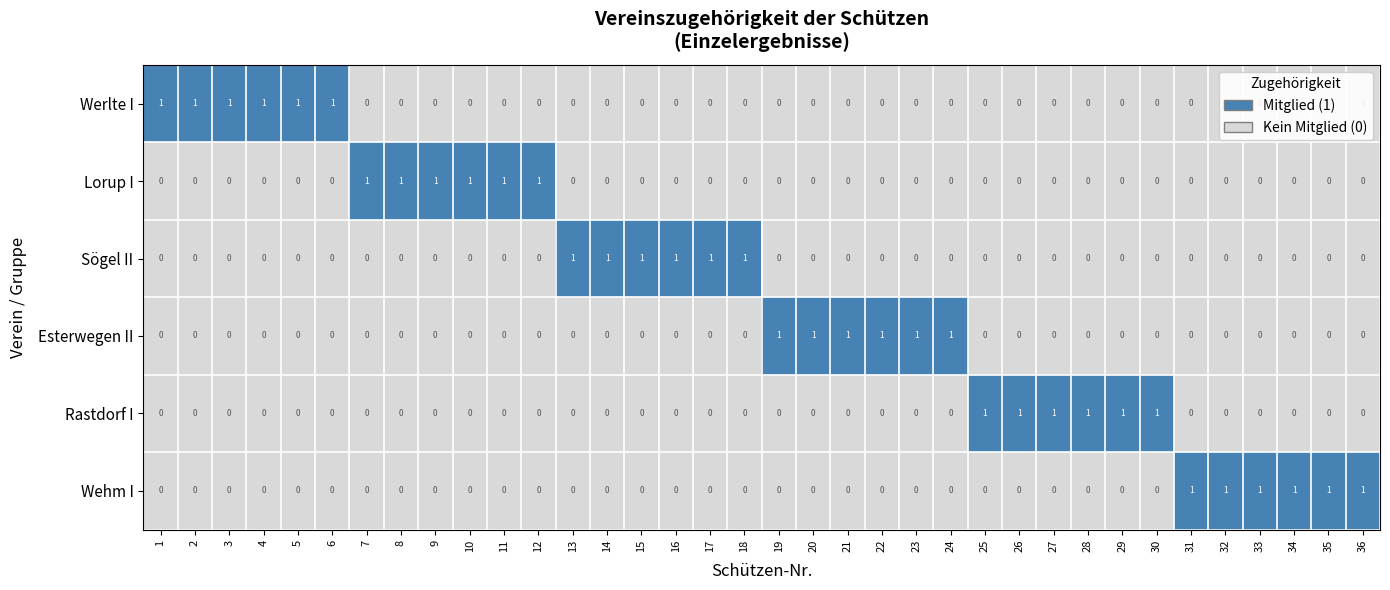

What is the sum of all Werlte I values?

6